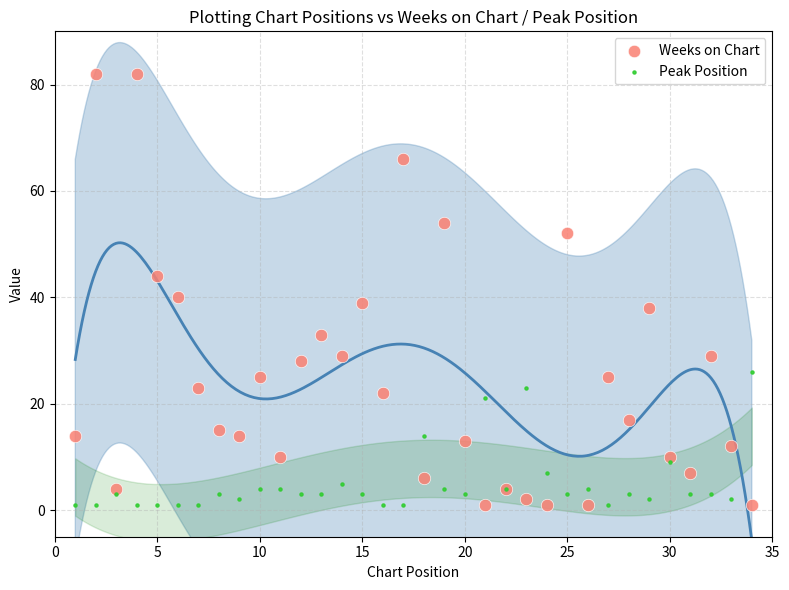

Which series has the widest spread of Y values?

Weeks on Chart